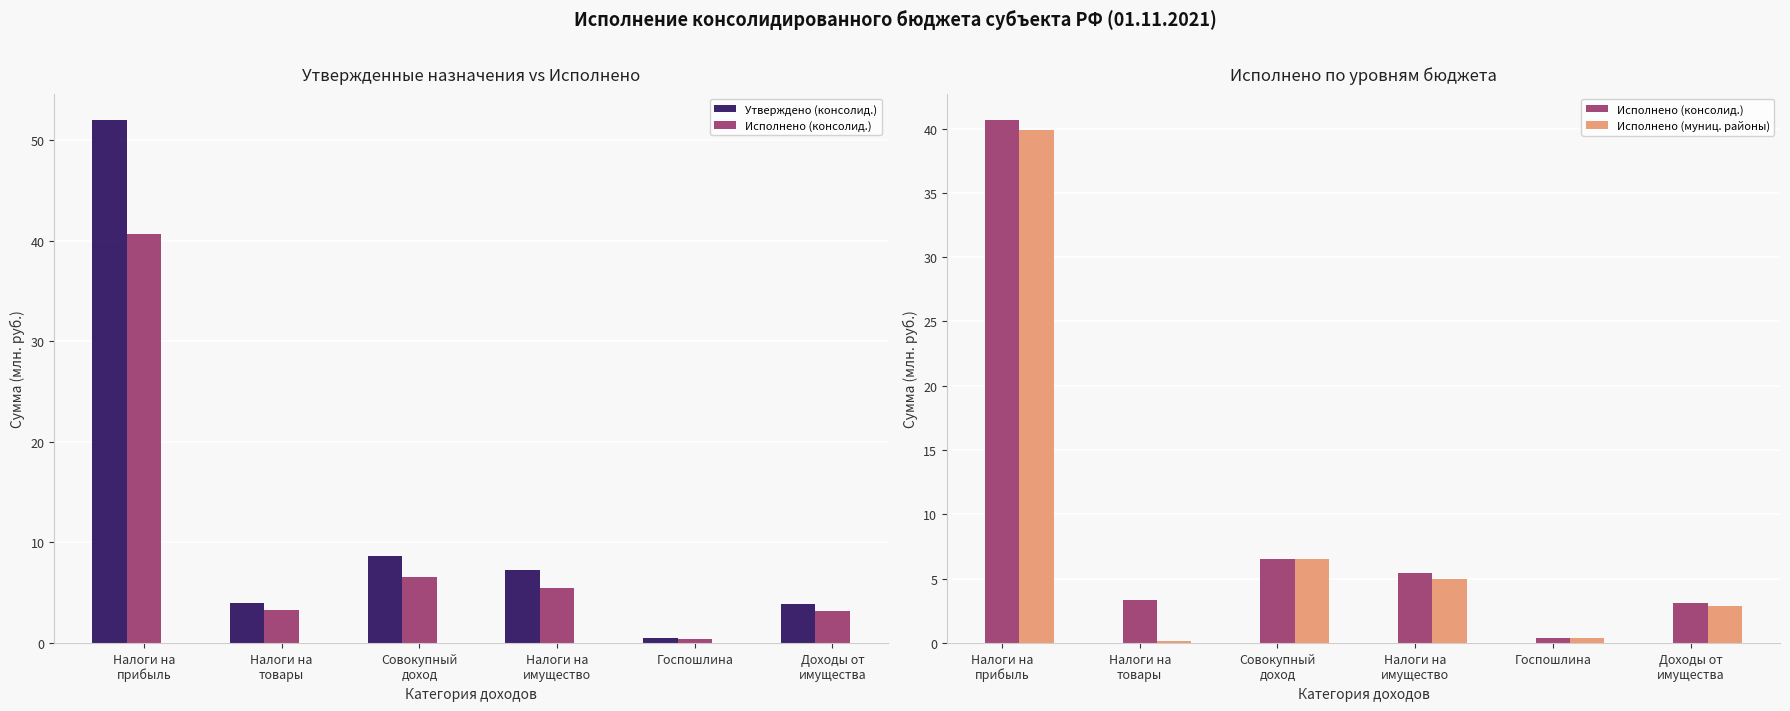

What is the maximum value shown in the chart?

52.0